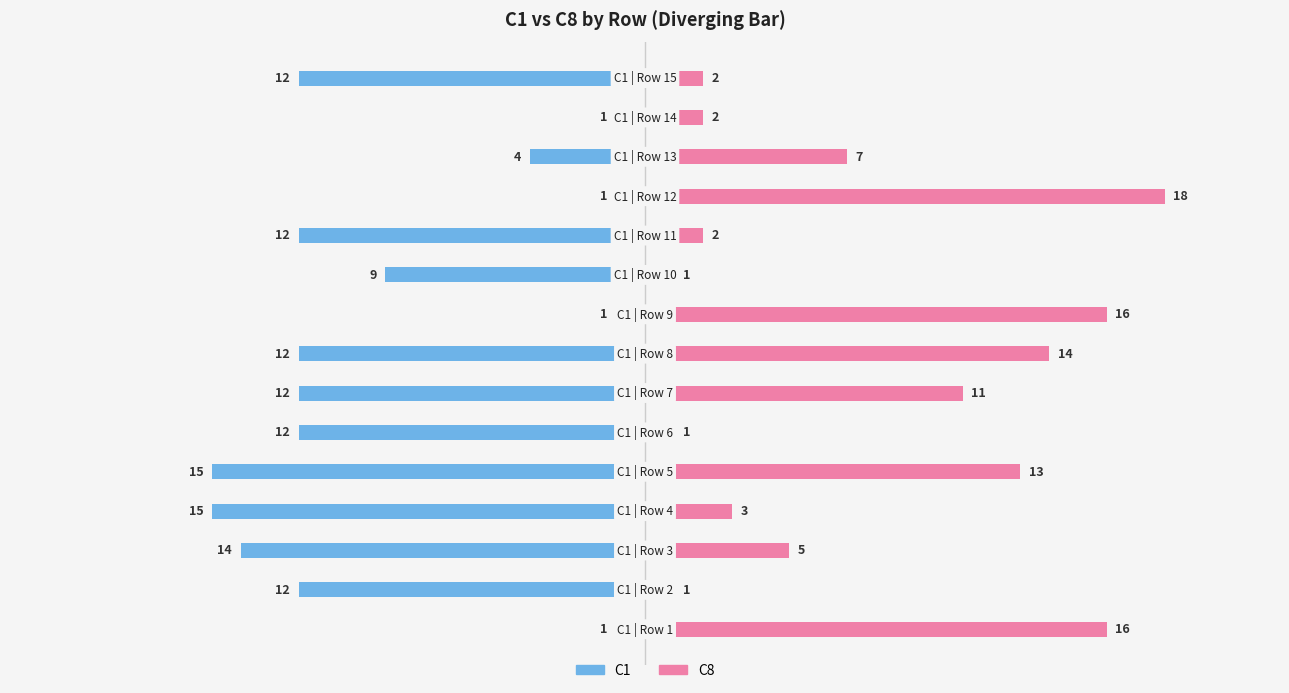

What is the minimum value for C8?

1